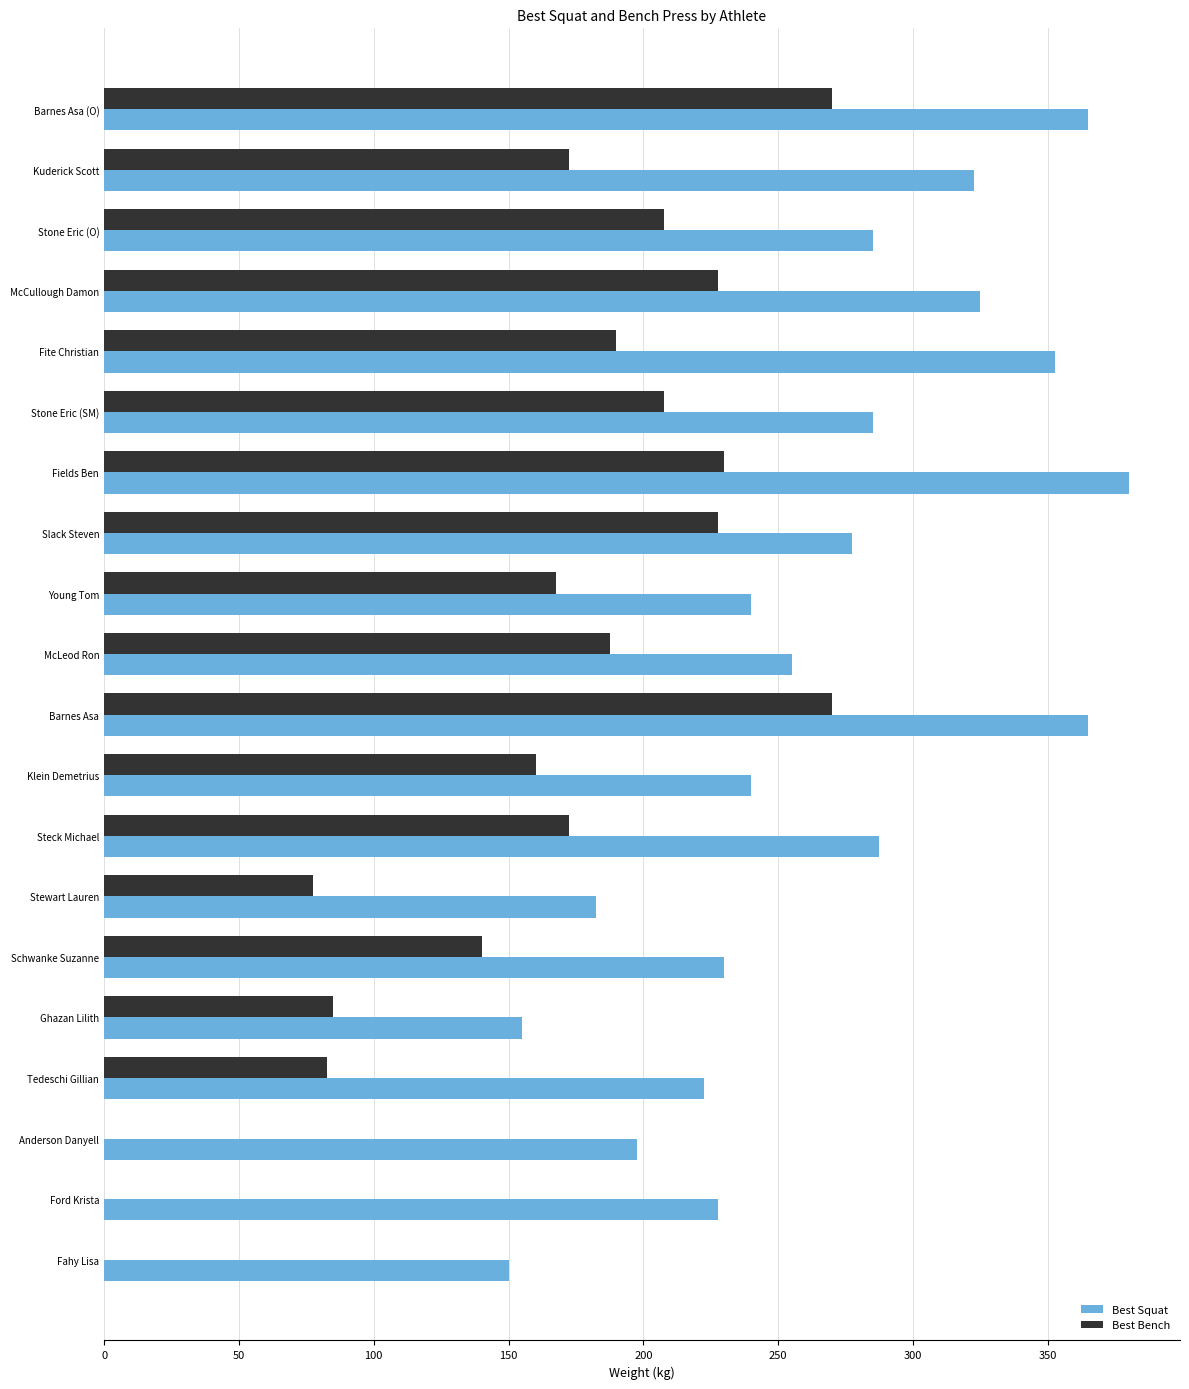

At which category does the chart reach its peak across all series?

Fields Ben